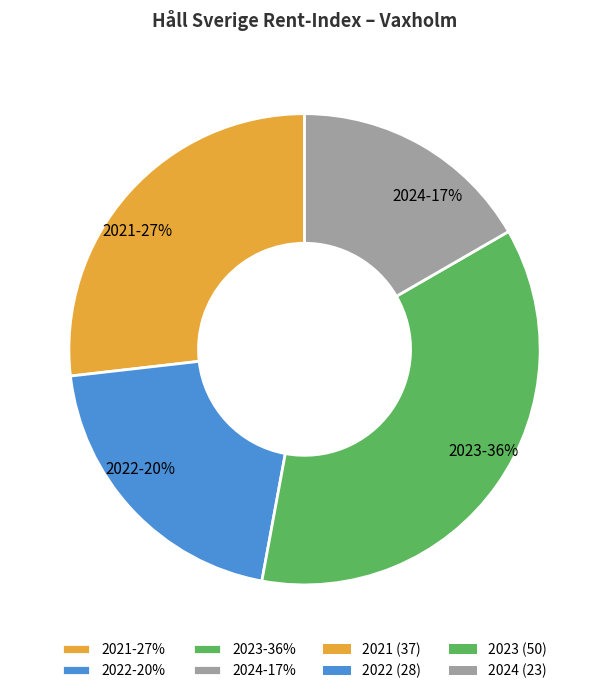

What is the largest slice in the pie chart?

2023